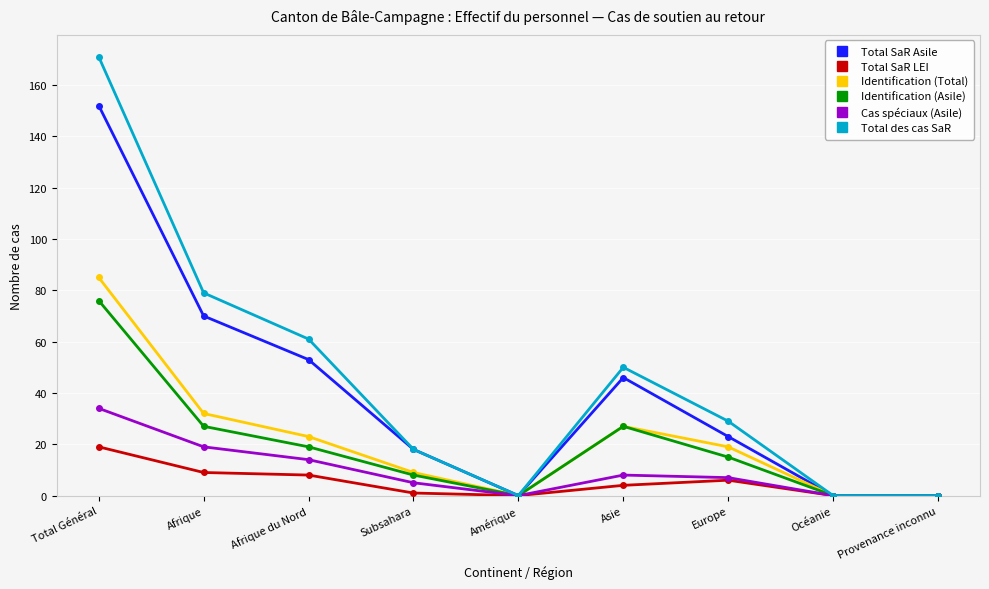

What is the average value of the Total SaR Asile series?

40